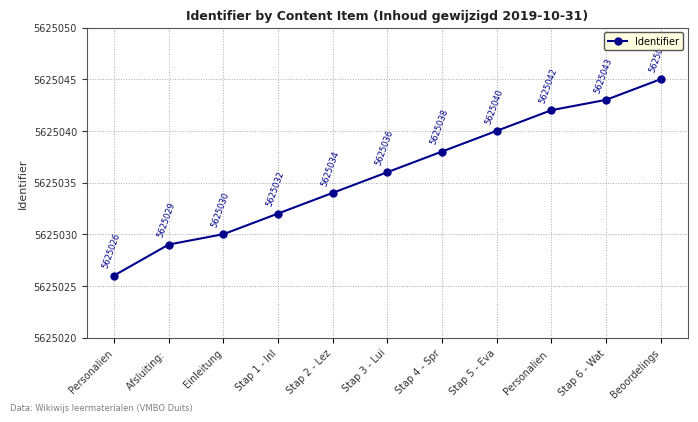

What is the average value?

5625036